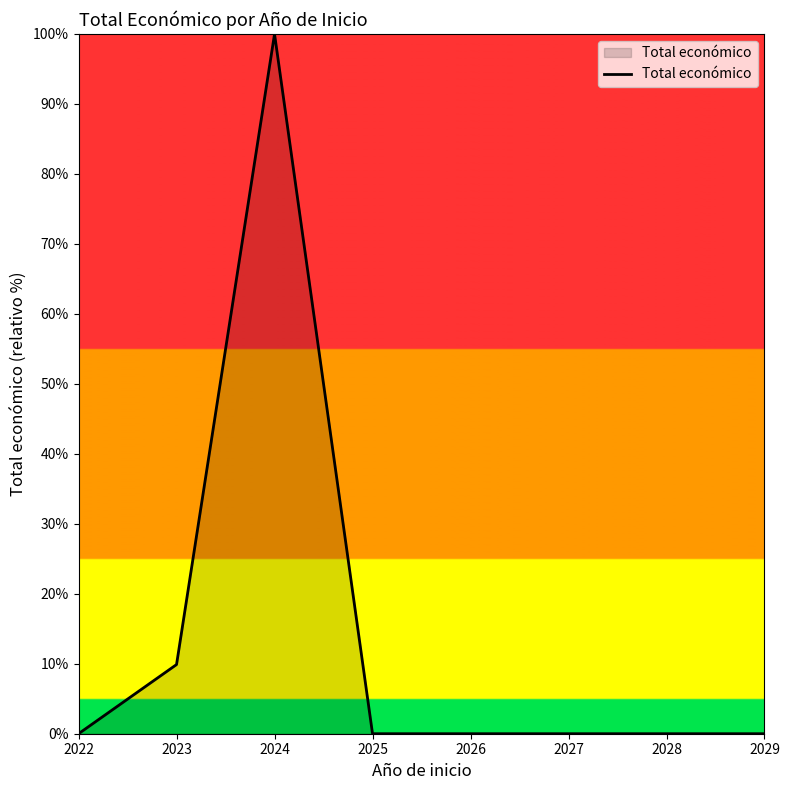

True or false: there are more than 0 points higher than both neighbors.

True